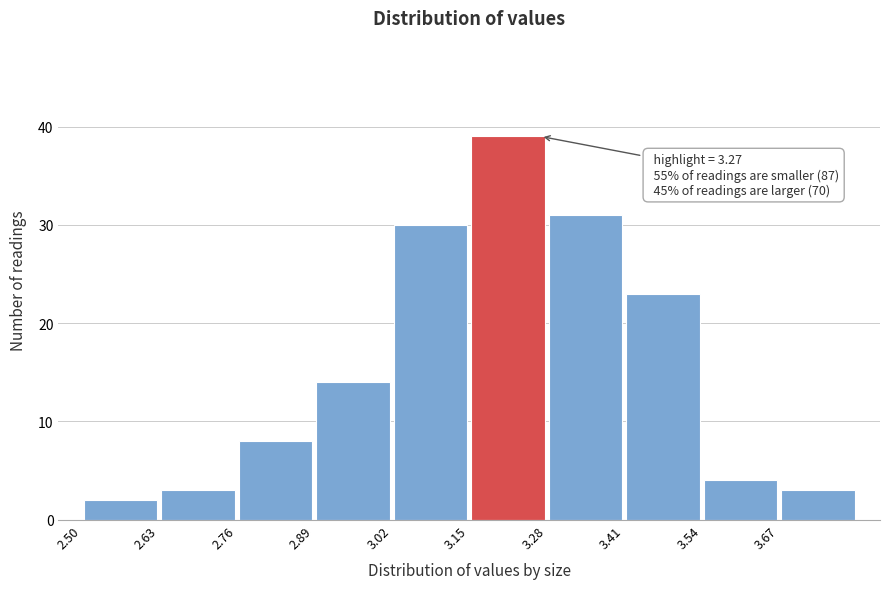

Over which range of the x-axis is the bar tallest?

3.15 to 3.28